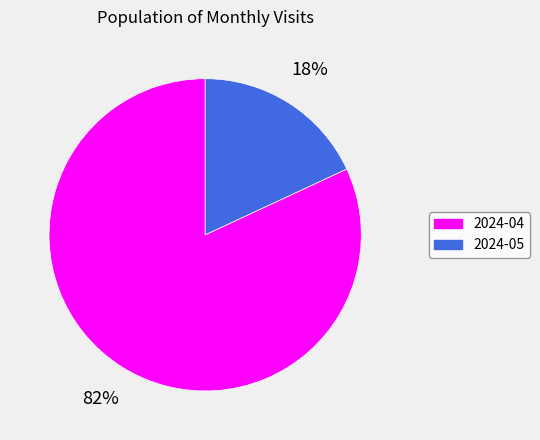

Does any single category account for the majority?

Yes